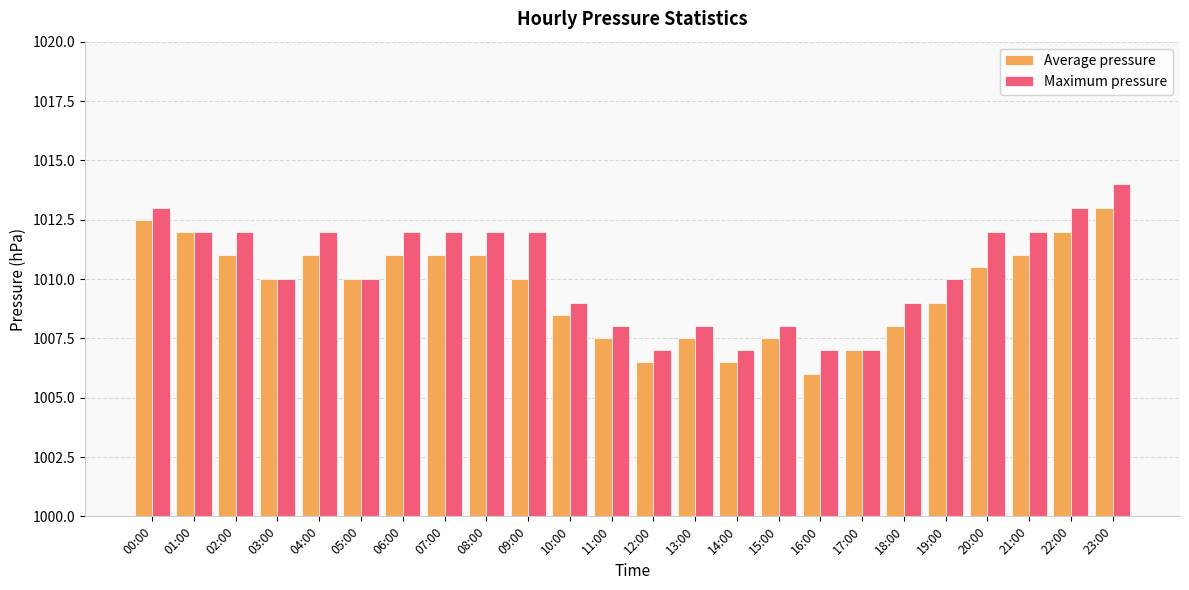

True or false: Maximum pressure has a value of 1665.3 at 09:00.

False